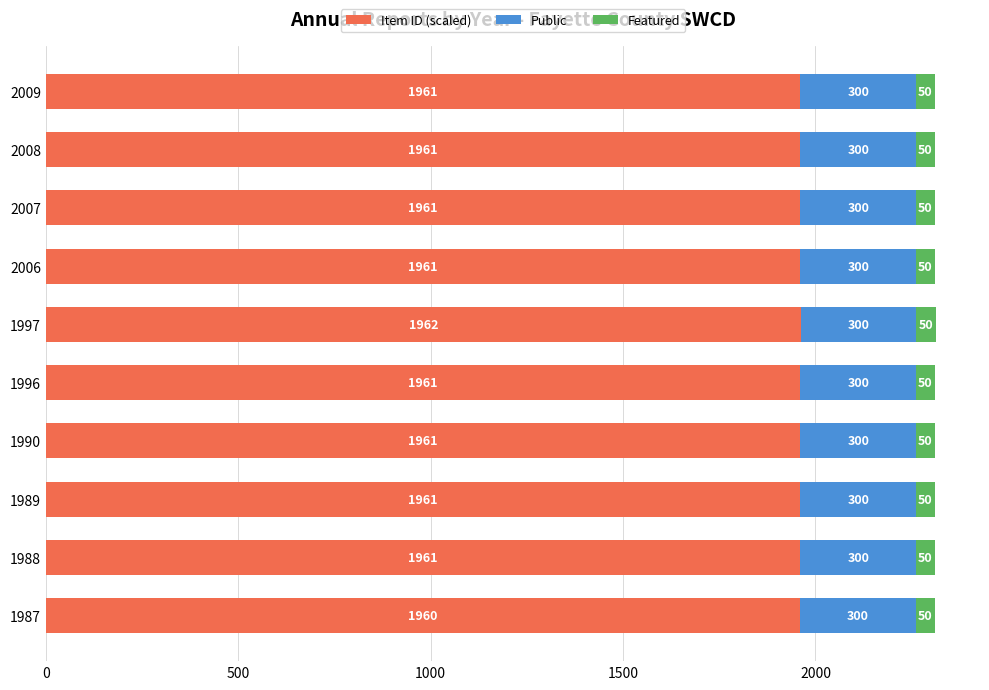

At which category is the sum across all series the highest?

1997